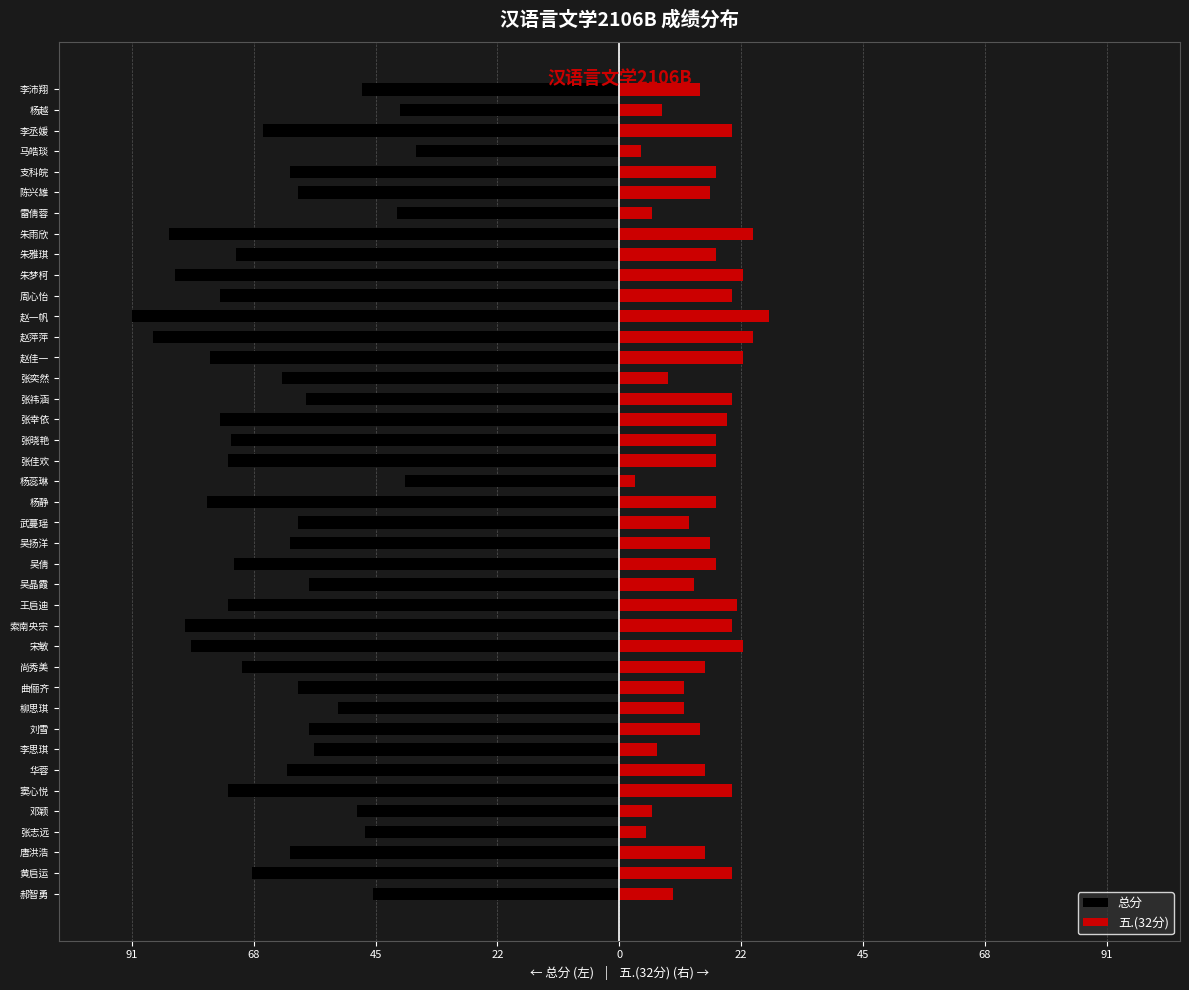

What are all the series names shown in the legend?

总分, 五.(32分)